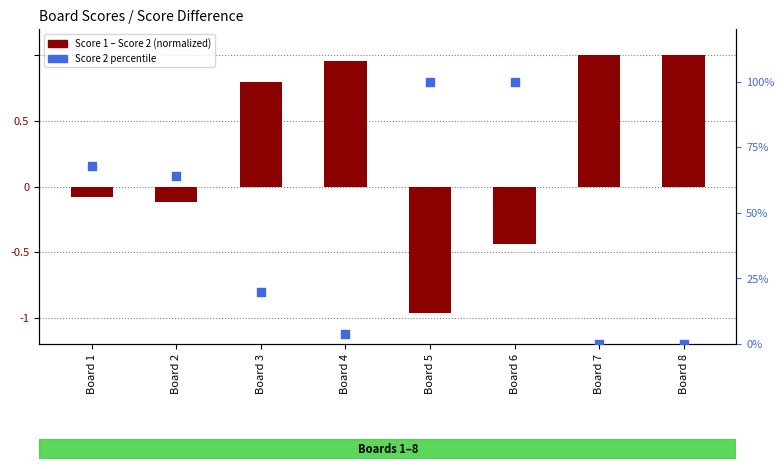

Which series reaches the minimum Y coordinate?

Score 1 - Score 2 (normalized)